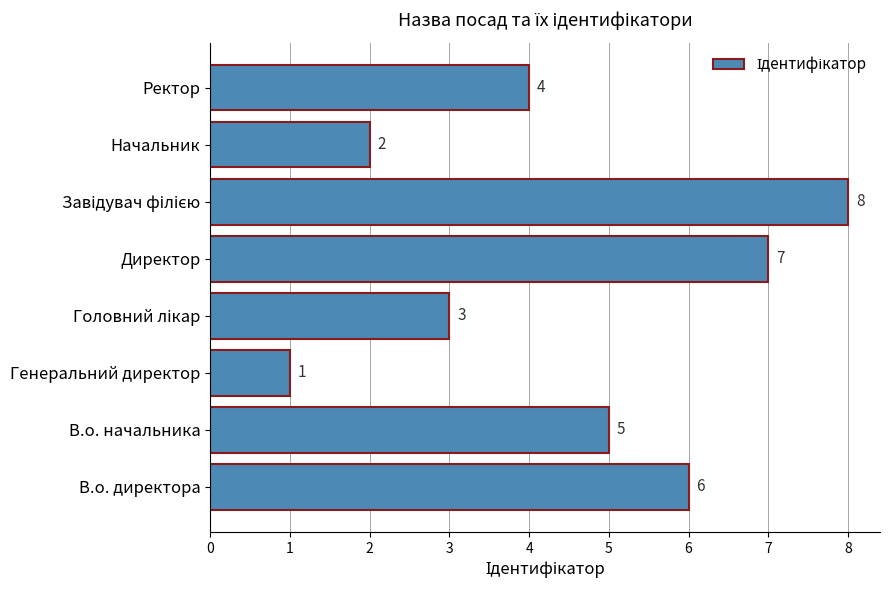

How many bars are there in total?

8